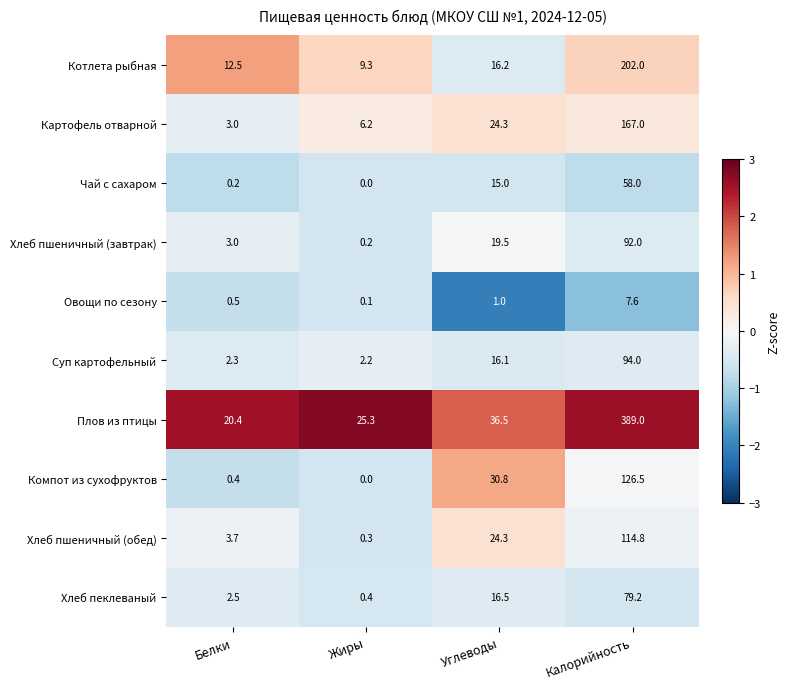

What is the approximate value of Суп картофельный at Белки?

2.3